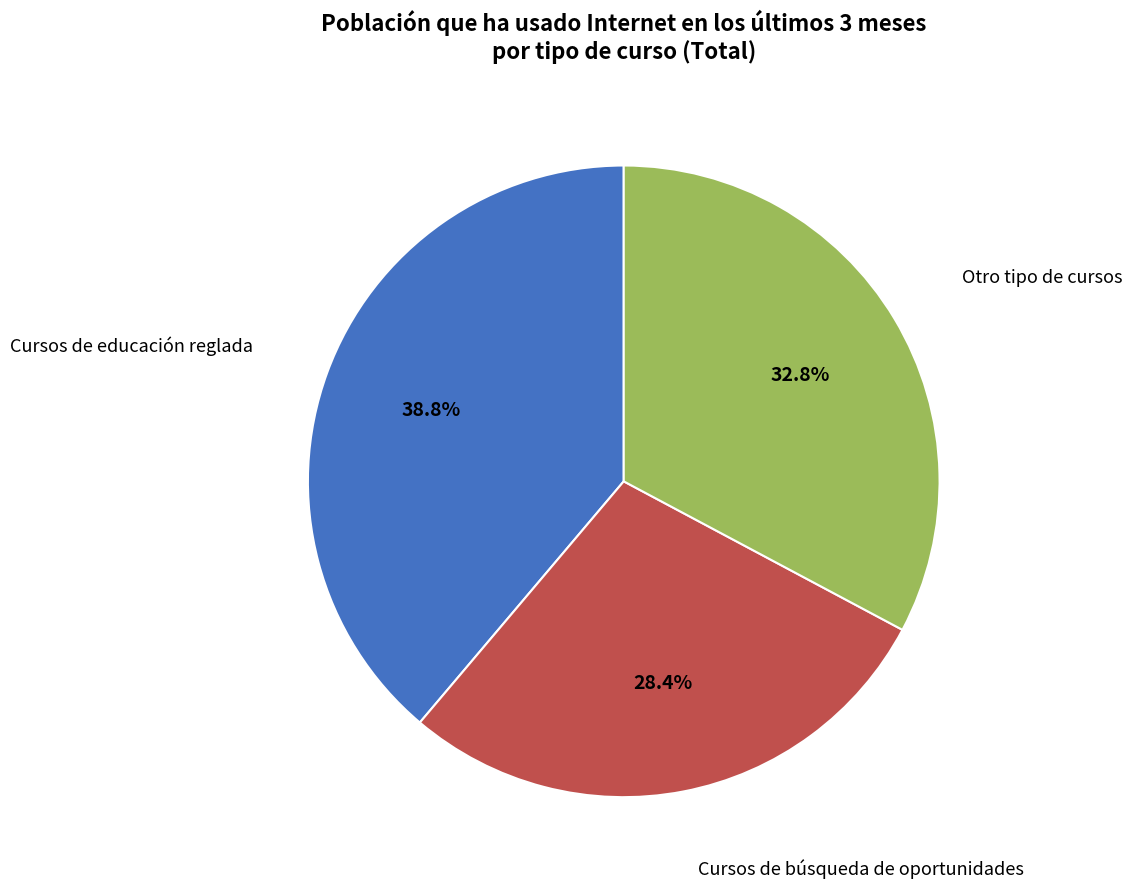

Does any single category account for the majority?

No